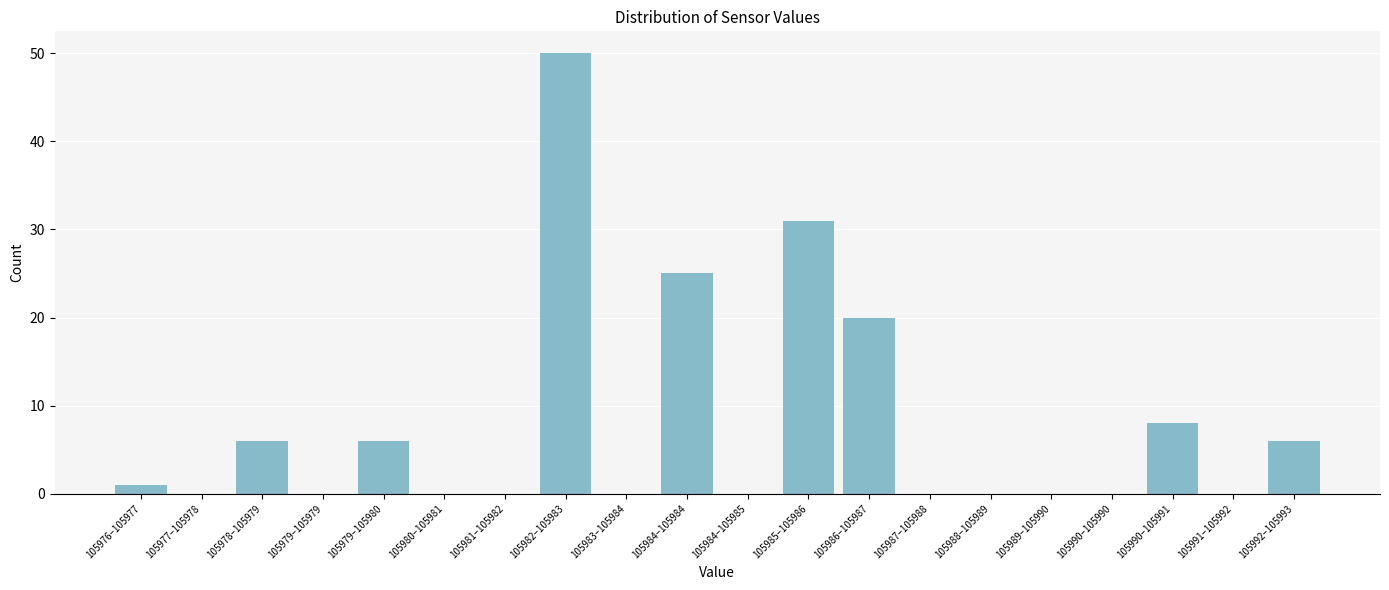

Reading left to right, list all the values displayed in this chart.

105976–105977=1	105977–105978=0	105978–105979=6	105979–105979=0	105979–105980=6	105980–105981=0	105981–105982=0	105982–105983=50	105983–105984=0	105984–105984=25	105984–105985=0	105985–105986=31	105986–105987=20	105987–105988=0	105988–105989=0	105989–105990=0	105990–105990=0	105990–105991=8	105991–105992=0	105992–105993=6